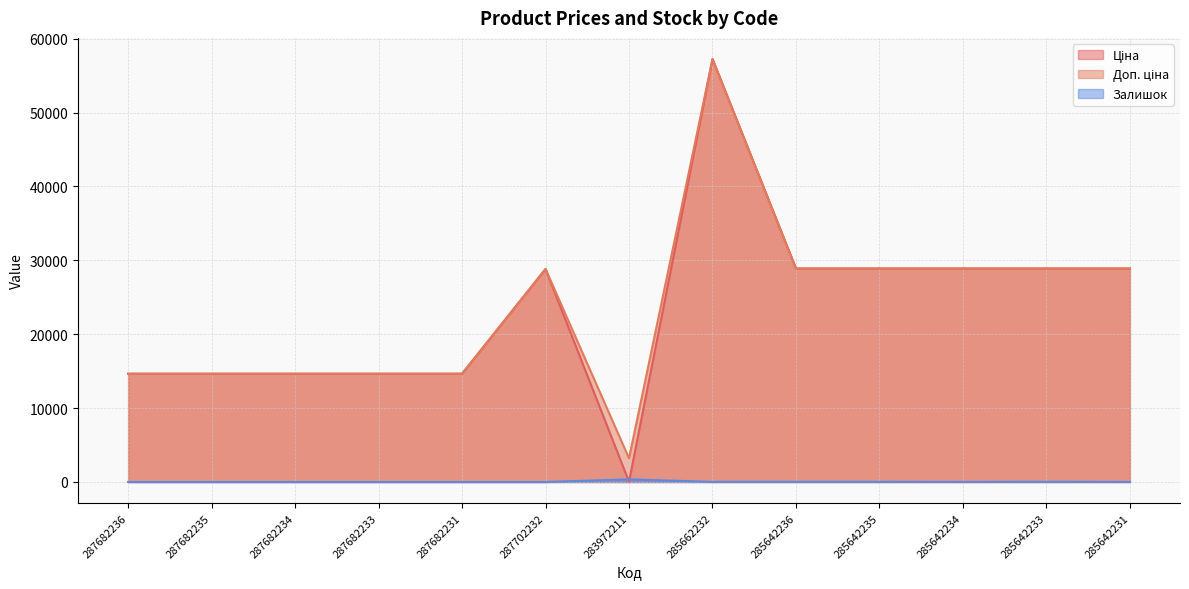

List the labels in order of Ціна value, smallest first.

283972211, 287682236, 287682235, 287682234, 287682233, 287682231, 287702232, 285642236, 285642235, 285642234, 285642233, 285642231, 285662232